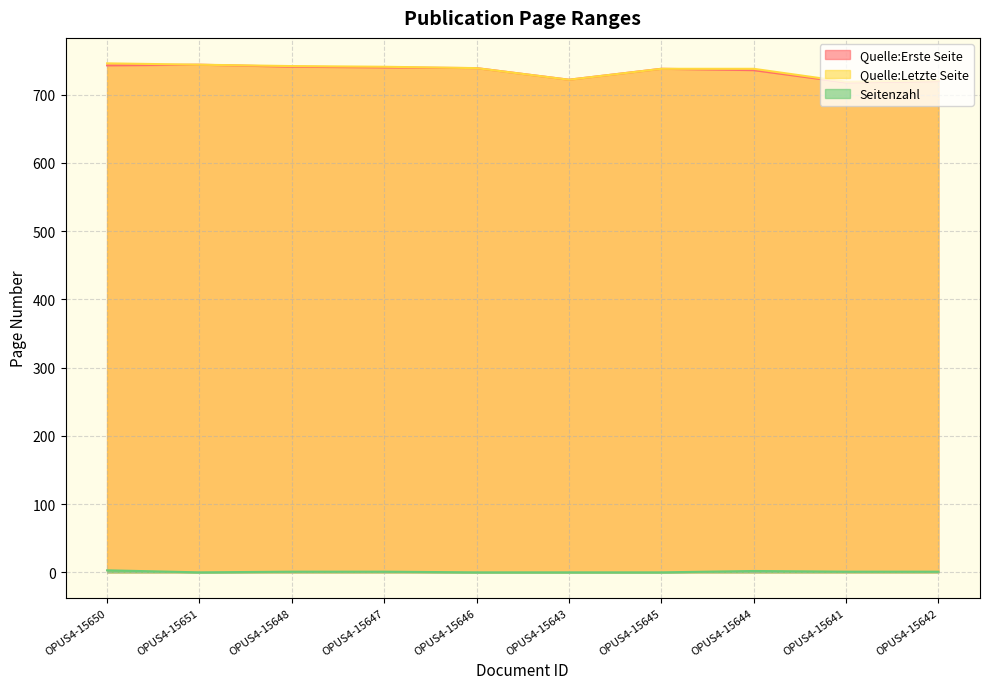

Is the value of Seitenzahl at OPUS4-15643 greater than the value of Quelle:Erste Seite at OPUS4-15641?

No